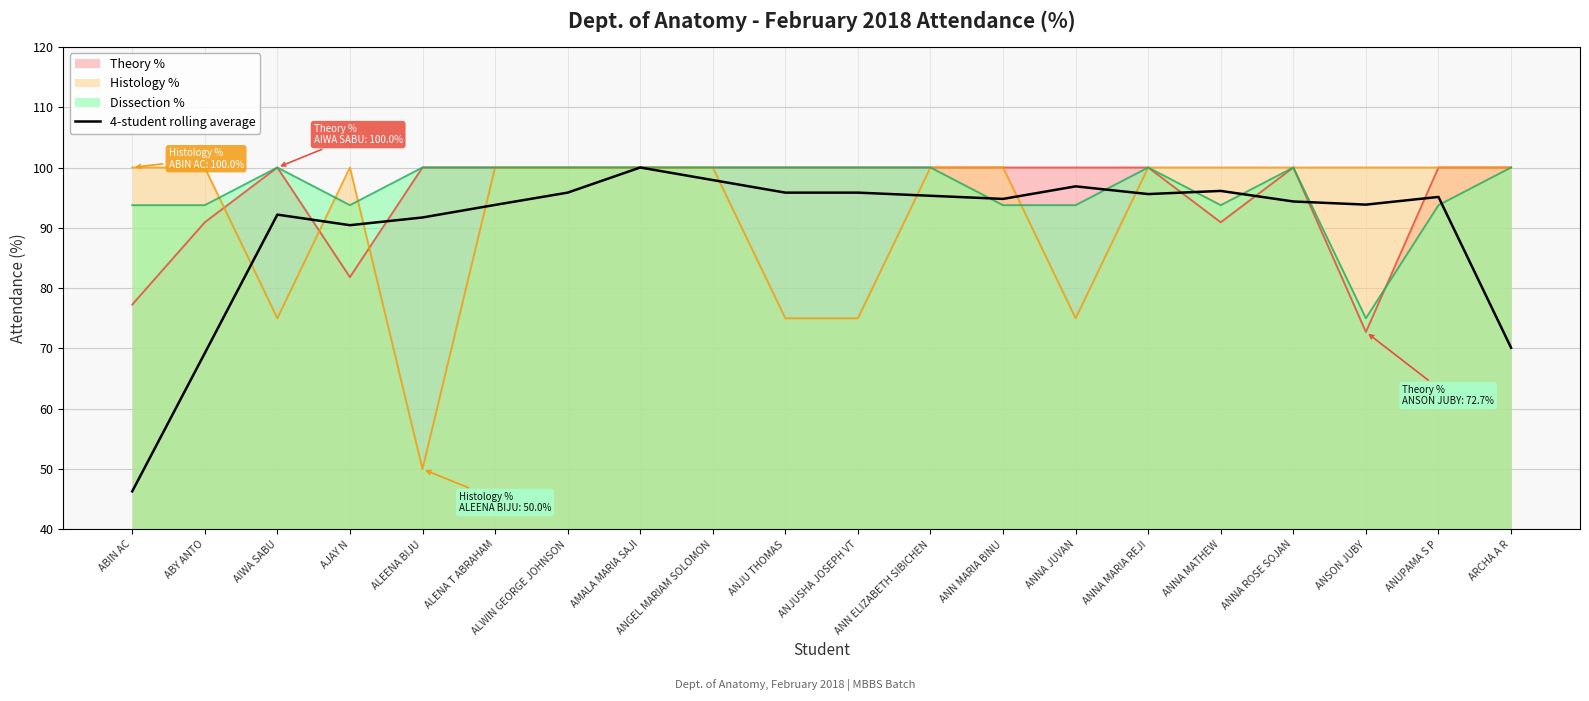

Which has a higher value, ANJU THOMAS or ALWIN GEORGE JOHNSON?

ANJU THOMAS